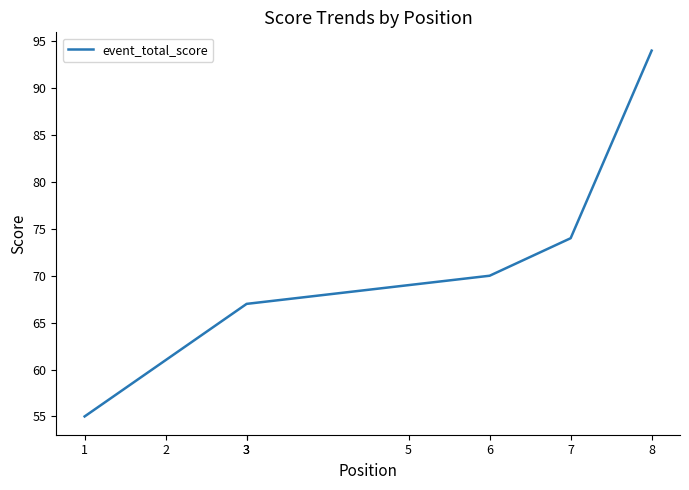

Which category has the highest value across all series?

8